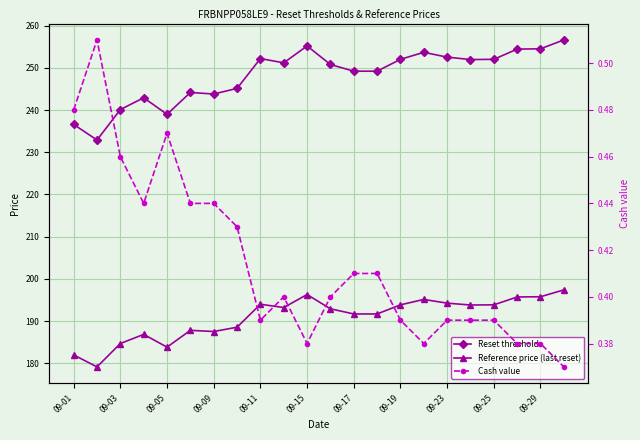

Which has a higher value, 09-03 or 13?

13